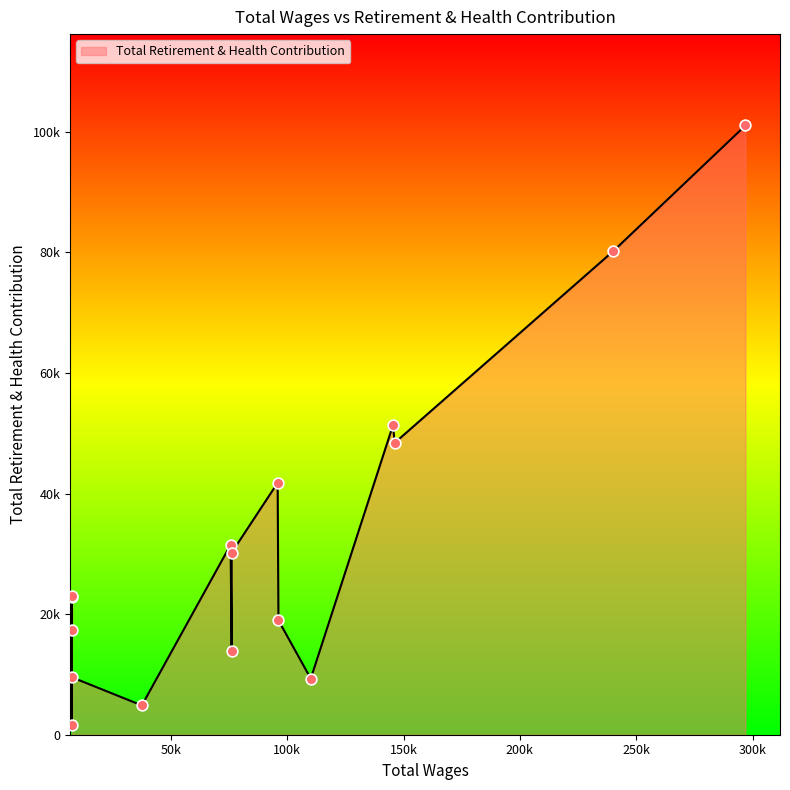

Approximately how many times larger is the value at 110131.0 compared to 7484.0?

0.5